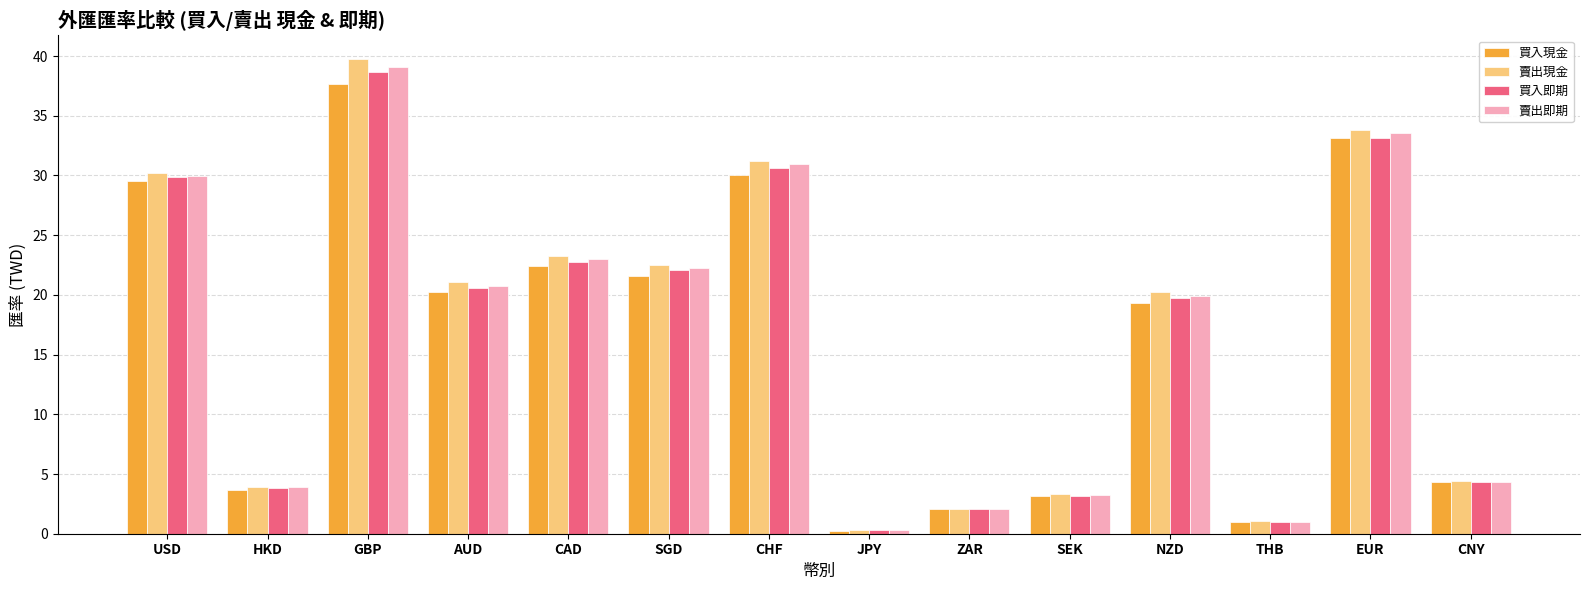

How many data points does each series have?

14